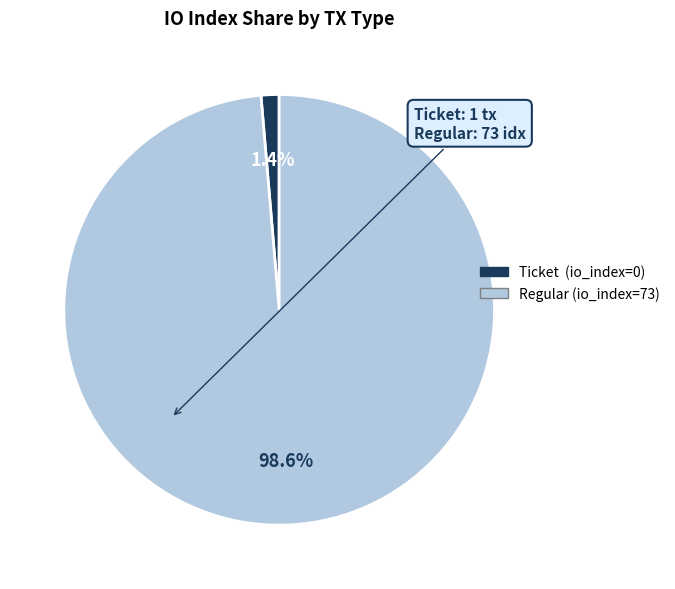

To the nearest percent, what is the difference between the largest and smallest slice percentages?

97%